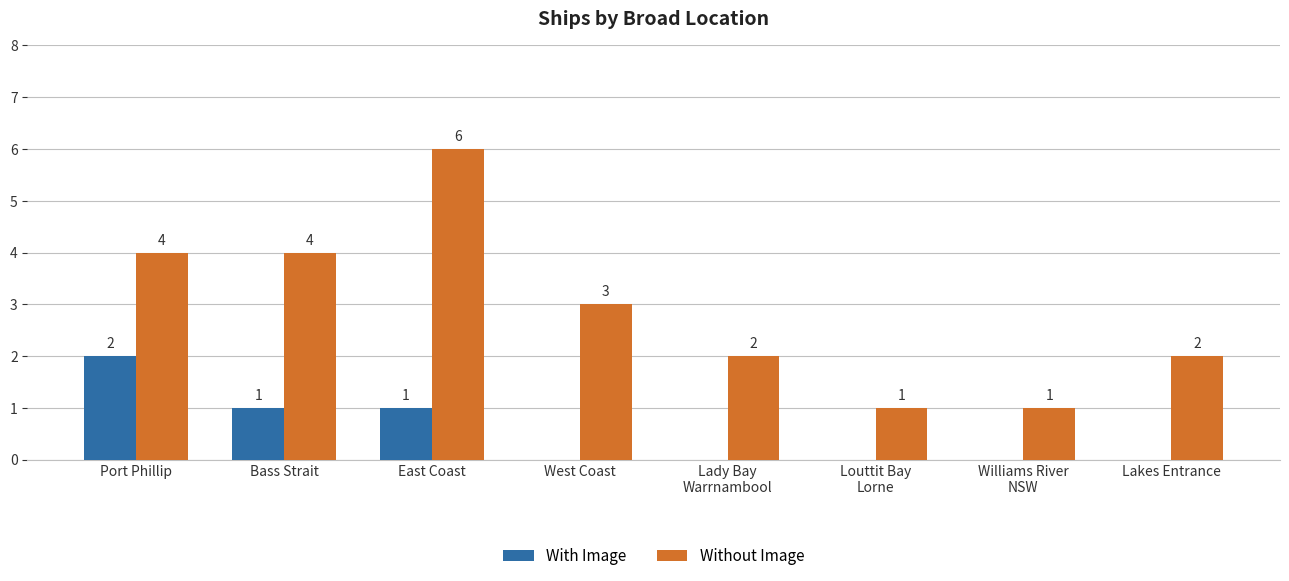

Which series changed the most between Port Phillip and Bass Strait?

With Image